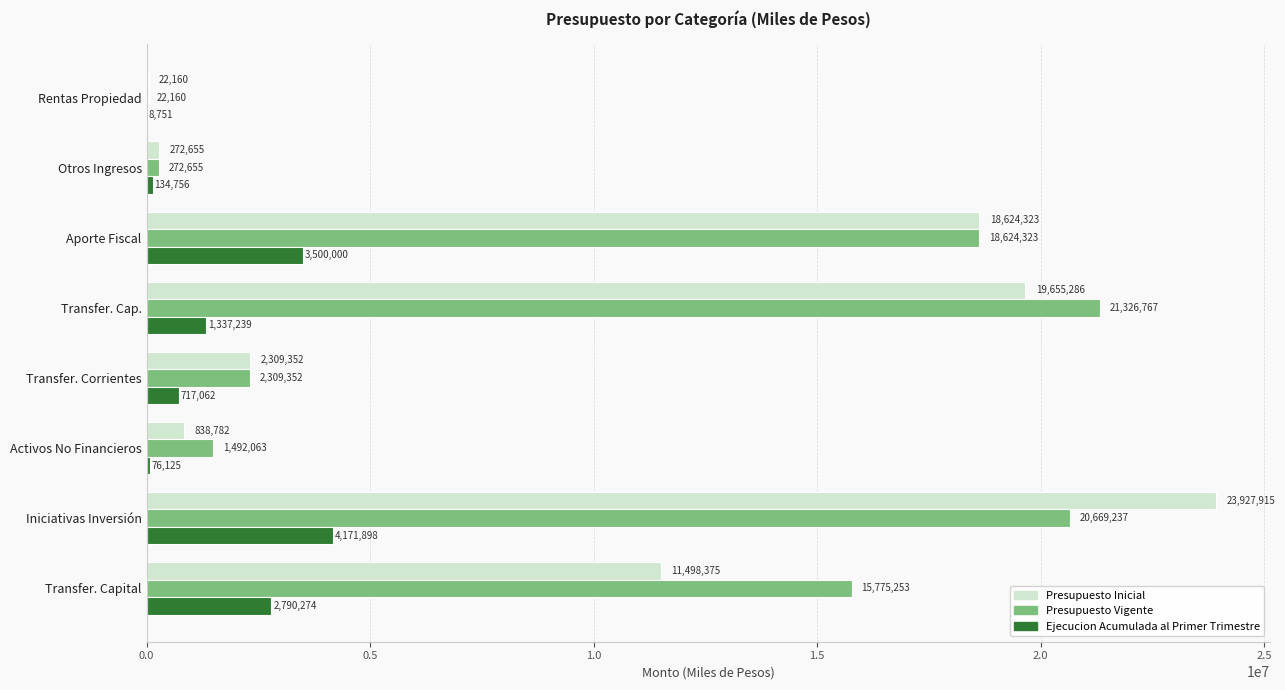

What value does the Presupuesto Inicial series have at Transfer. Capital, to the nearest 100?

11498400